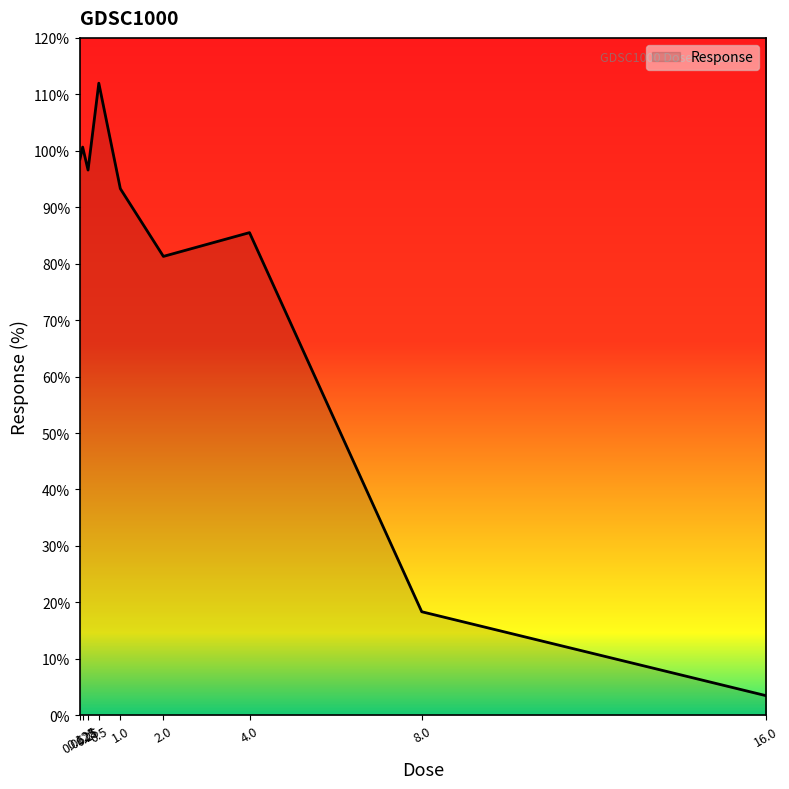

List the labels in order of value, largest first.

0.5, 0.125, 0.0625, 0.25, 1.0, 4.0, 2.0, 8.0, 16.0